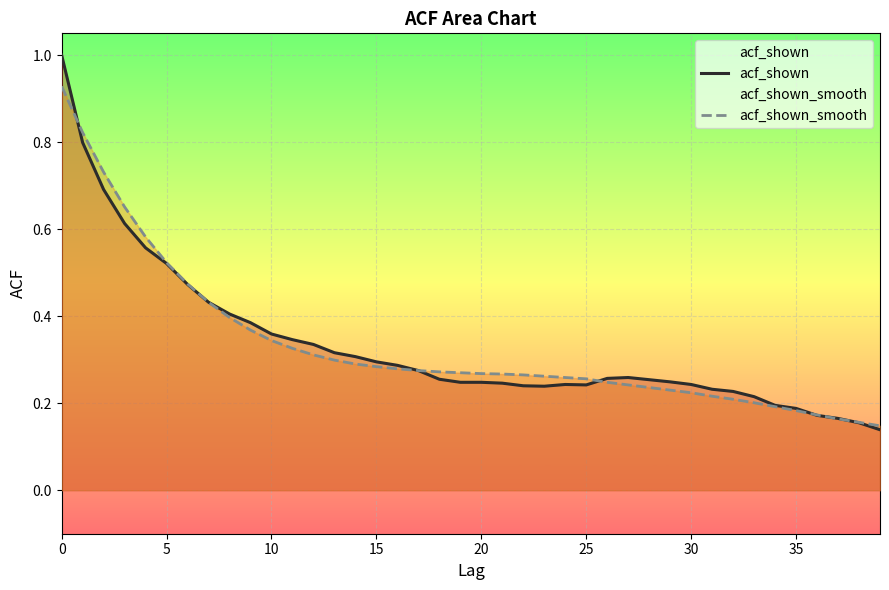

What is the label of the 20th point from the left?

19